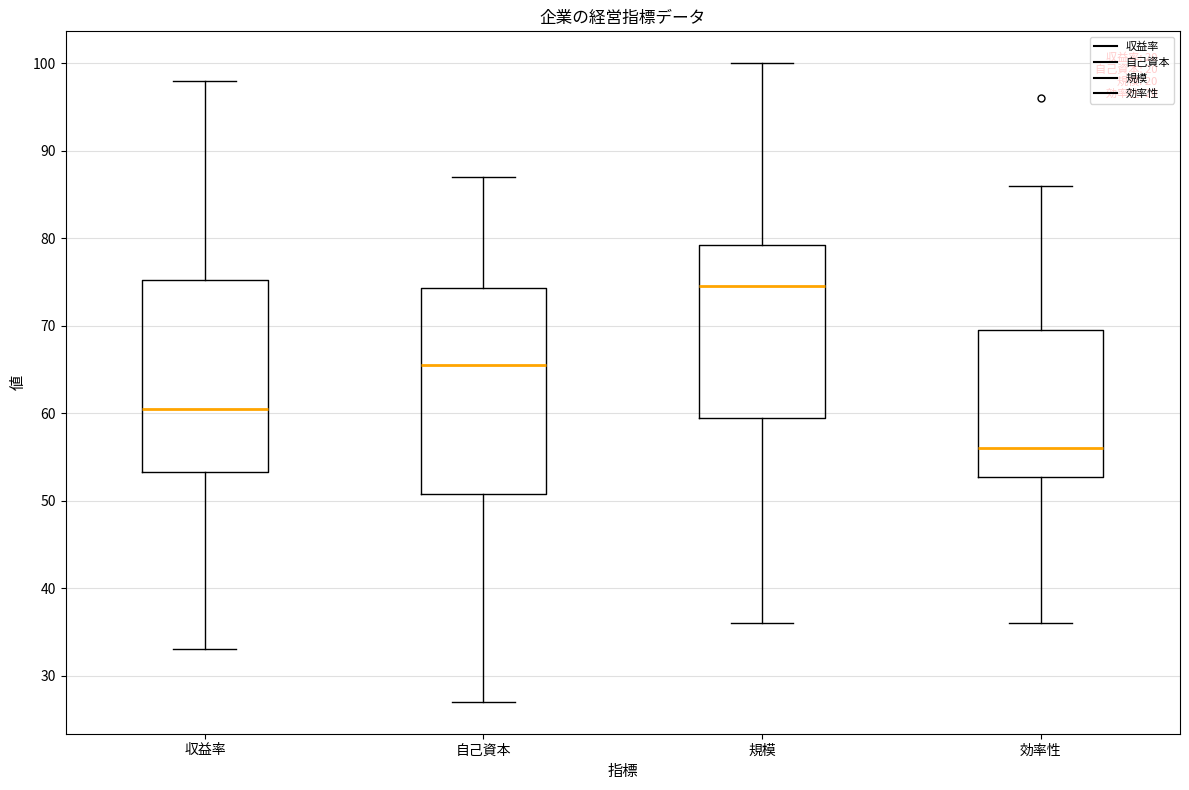

Reading left to right, read every box against the y-axis: the position of its median line, the range the box covers, and the ends of its whiskers. The values are not printed on the chart, so give them approximately, as read against the axis.

収益率: median 61, box 53 to 75, whiskers 33 to 98
自己資本: median 66, box 51 to 74, whiskers 27 to 87
規模: median 75, box 60 to 79, whiskers 36 to 100
効率性: median 56, box 53 to 70, whiskers 36 to 86